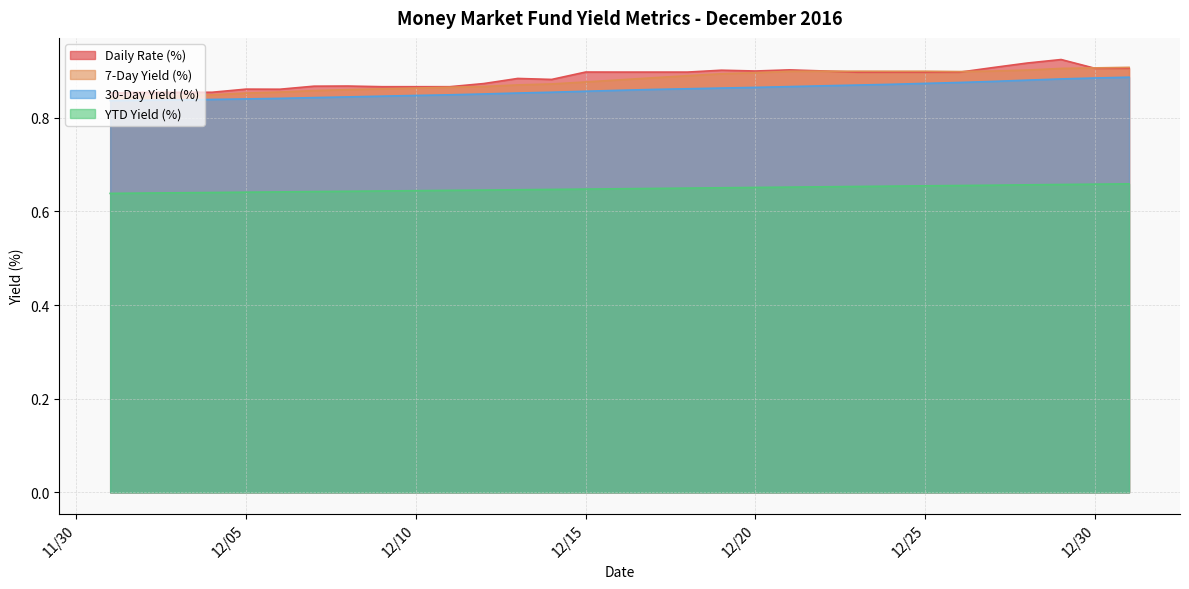

At 12/12/2016, list the series in order from largest to smallest.

Daily Rate (%), 7-Day Yield (%), 30-Day Yield (%), YTD Yield (%)